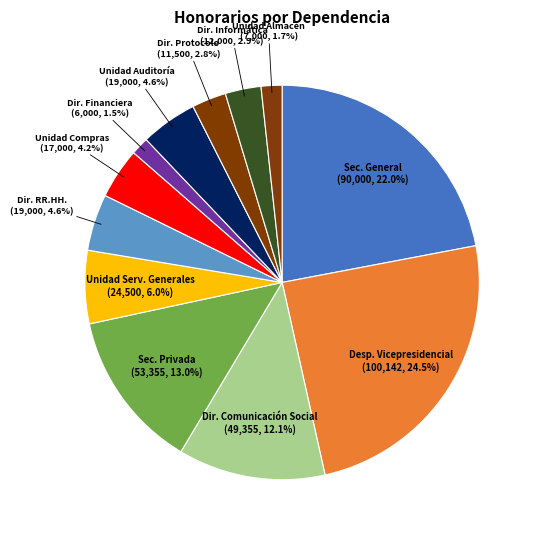

Is the sum of Dir. Financiera and Unidad Compras greater than half?

No